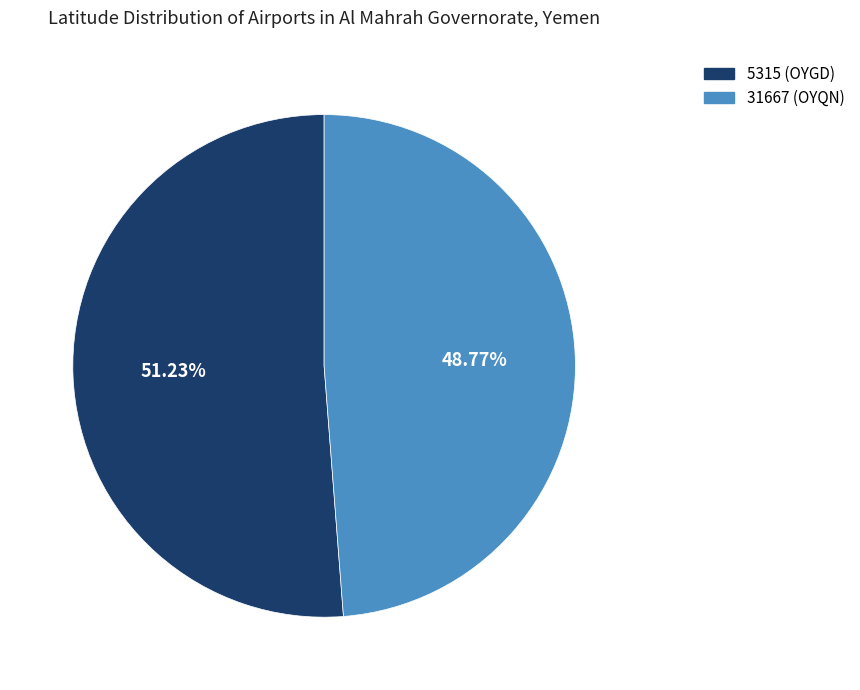

What percentage is NOT represented by 5315 (OYGD)?

48.8%